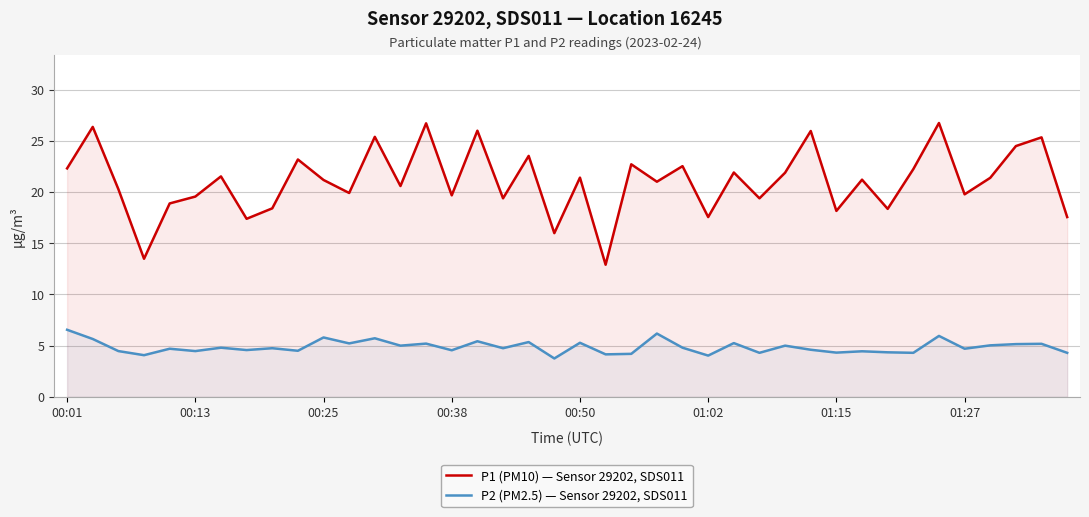

What is the difference between the highest and lowest values at 00:25?

15.4